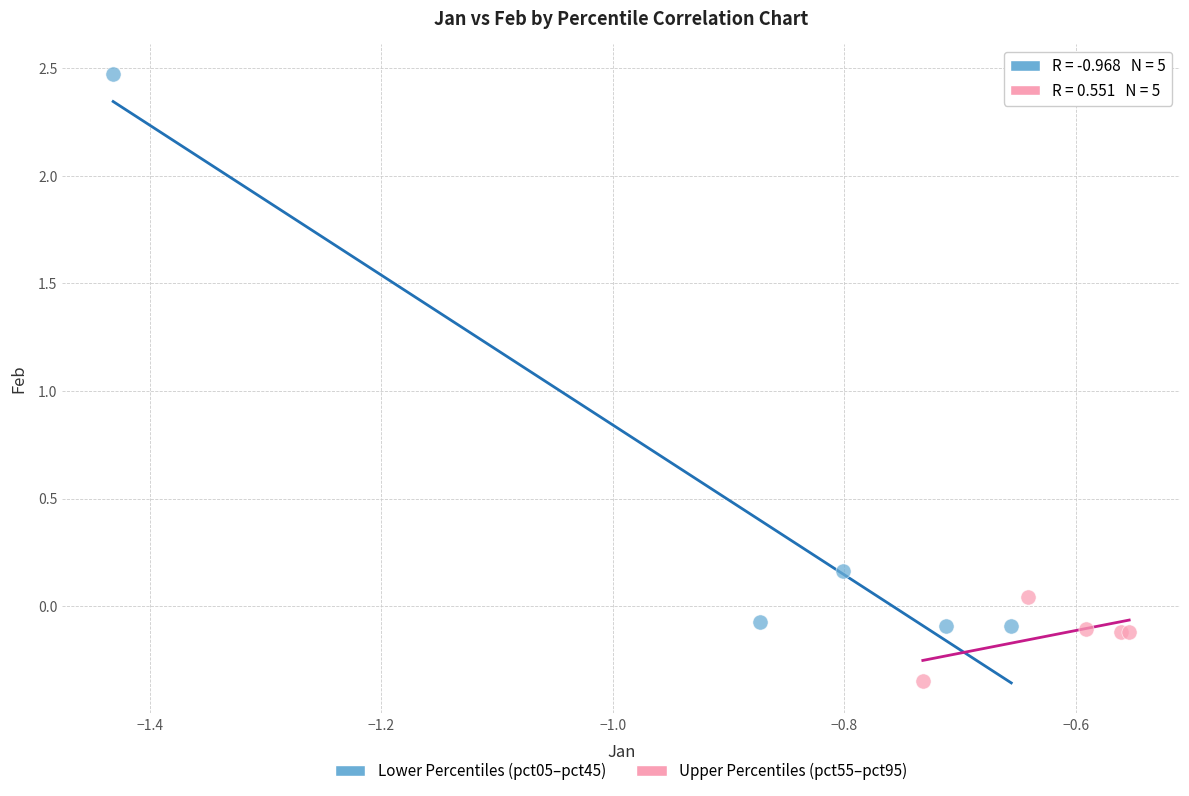

Which series has the largest Y range (max minus min)?

Lower Percentiles (pct05–pct45)